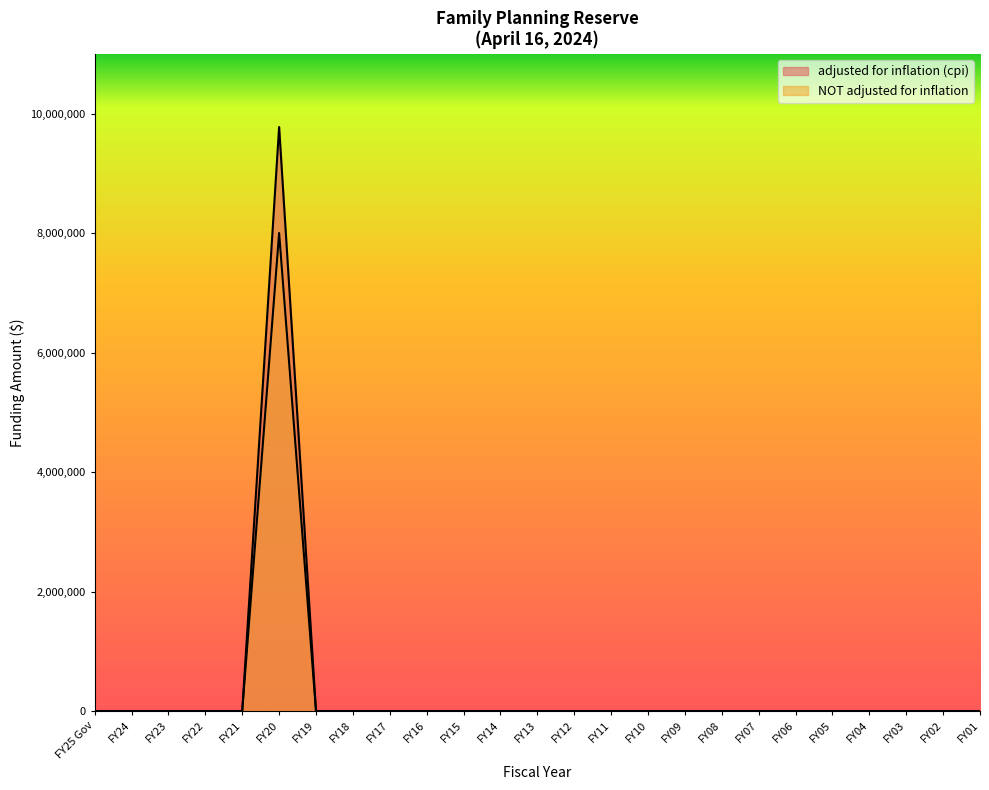

Rank the series by their maximum value, from highest to lowest.

adjusted for inflation (cpi), NOT adjusted for inflation